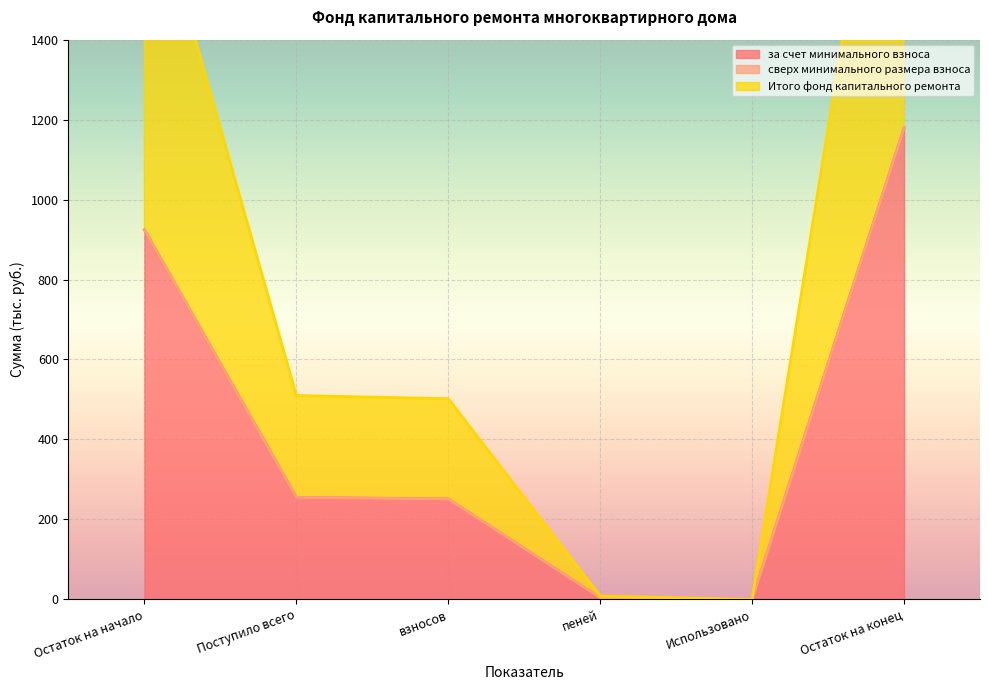

What is the label of the 3rd point from the right?

пеней